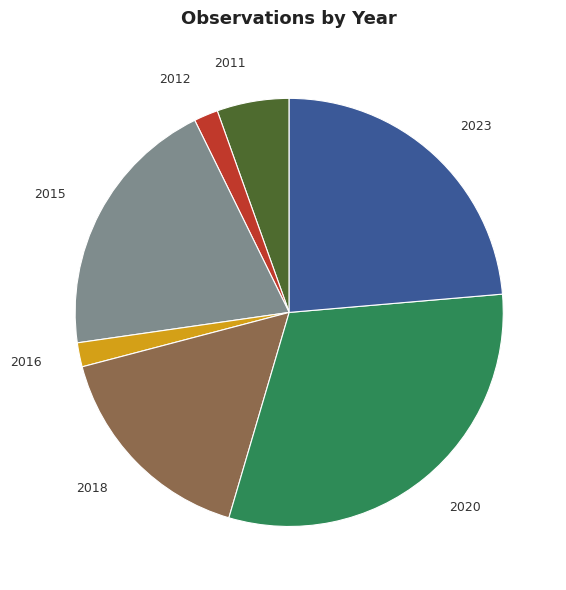

Does any single category account for the majority?

No